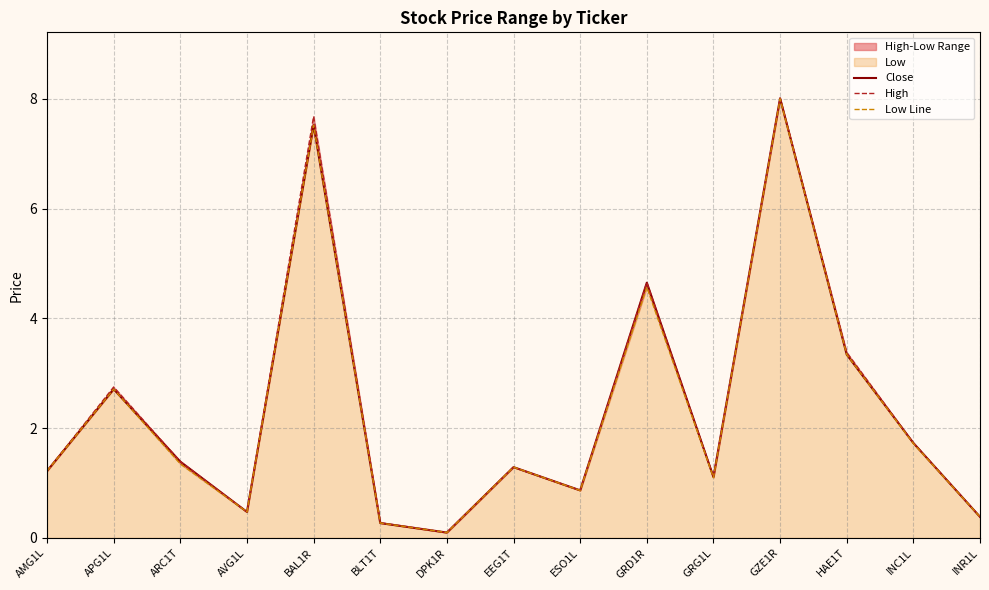

Where does the Low Line series first go above 1?

AMG1L